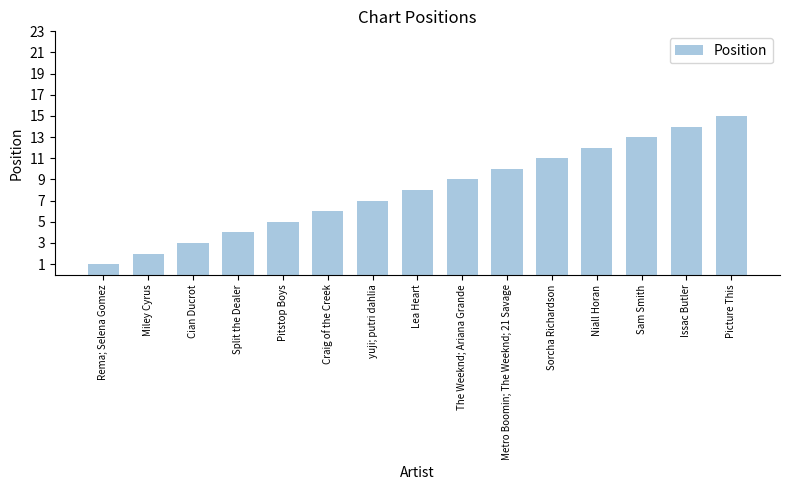

What is the label of the 6th bar from the right?

Metro Boomin; The Weeknd; 21 Savage